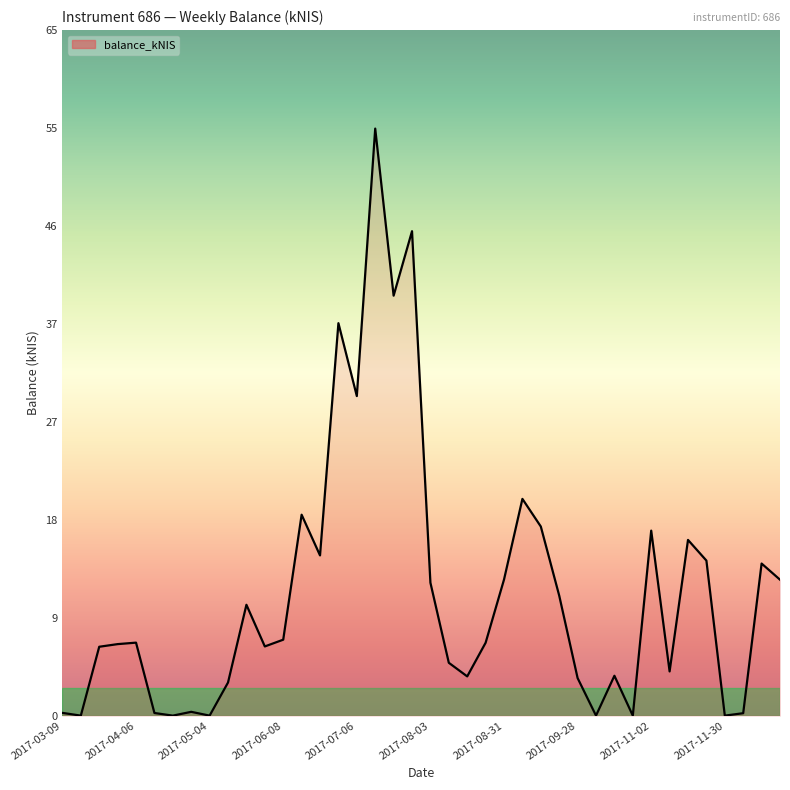

Is this an area chart (filled region under the line)?

Yes